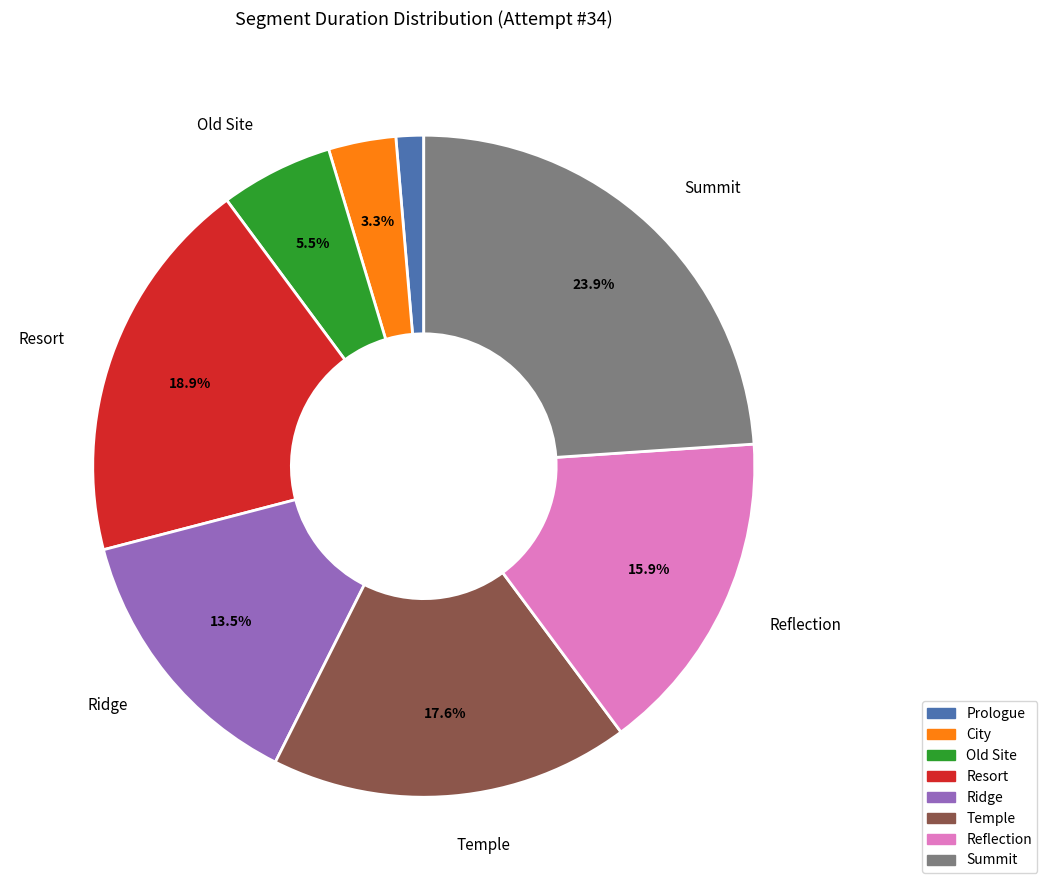

Which slice is the largest?

Summit